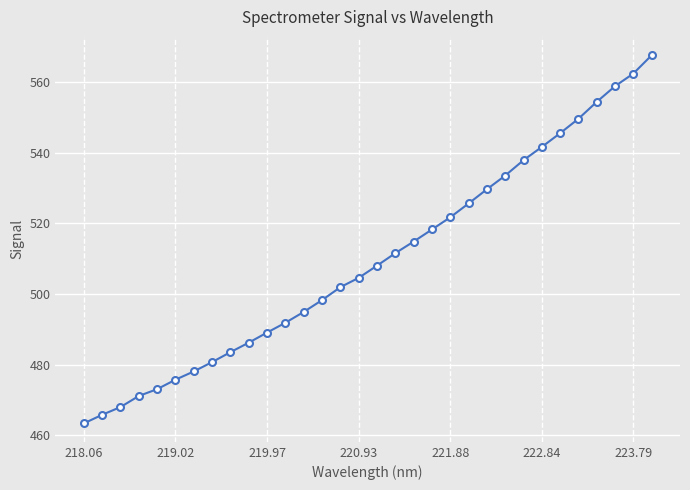

What is the value of the 16th point from the left?

504.6